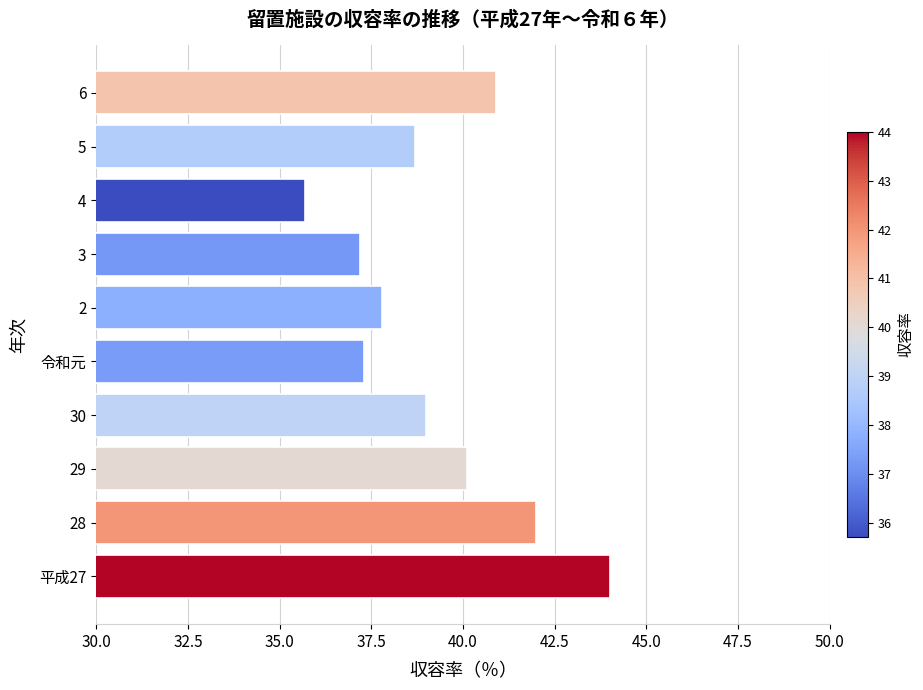

What is the change in value from 5 to 6?

+2.2